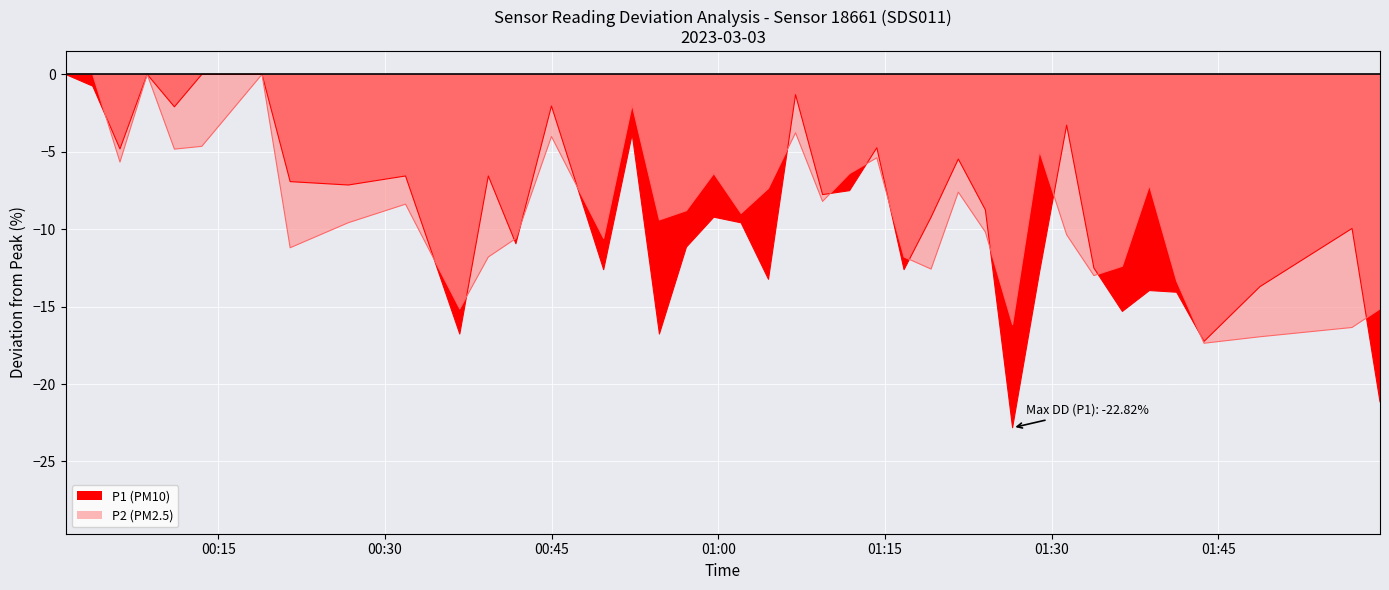

Where does the data first go above -8?

00:01